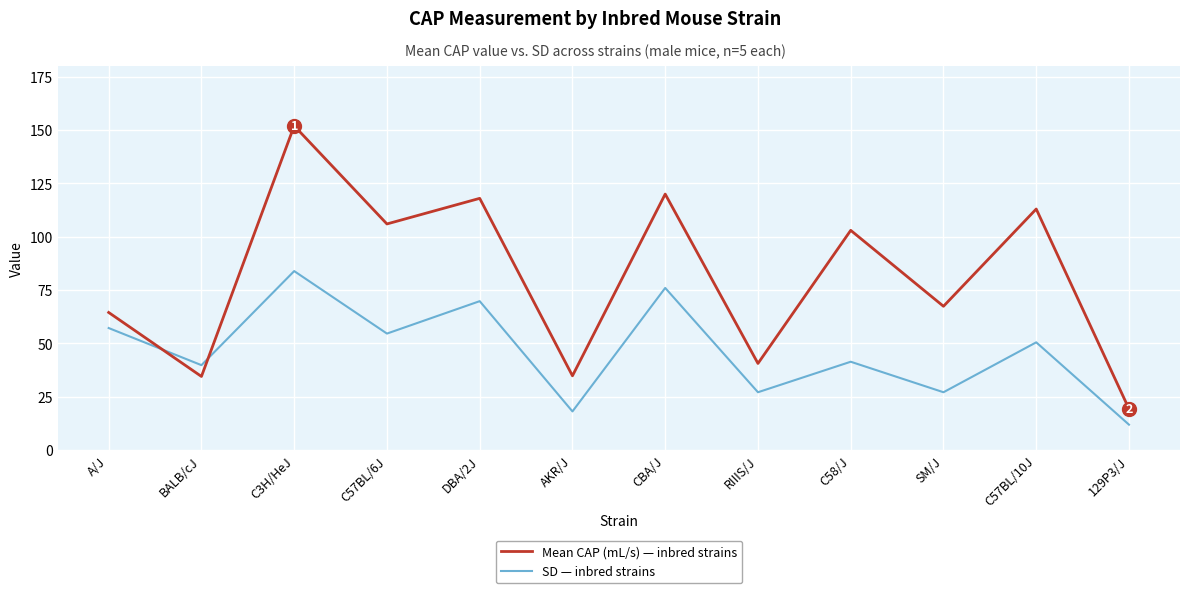

What is the smallest value displayed?

11.9